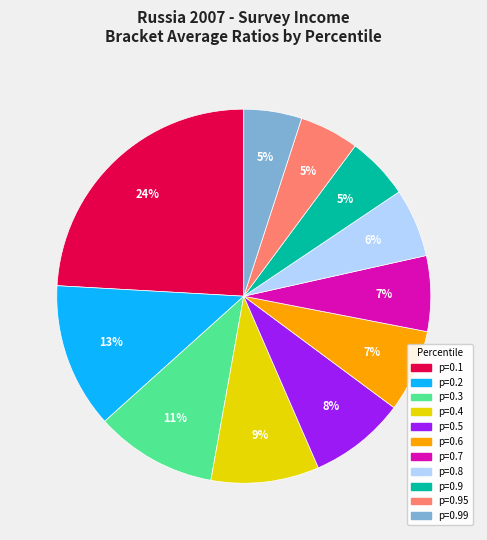

Is there a majority slice in this chart?

No